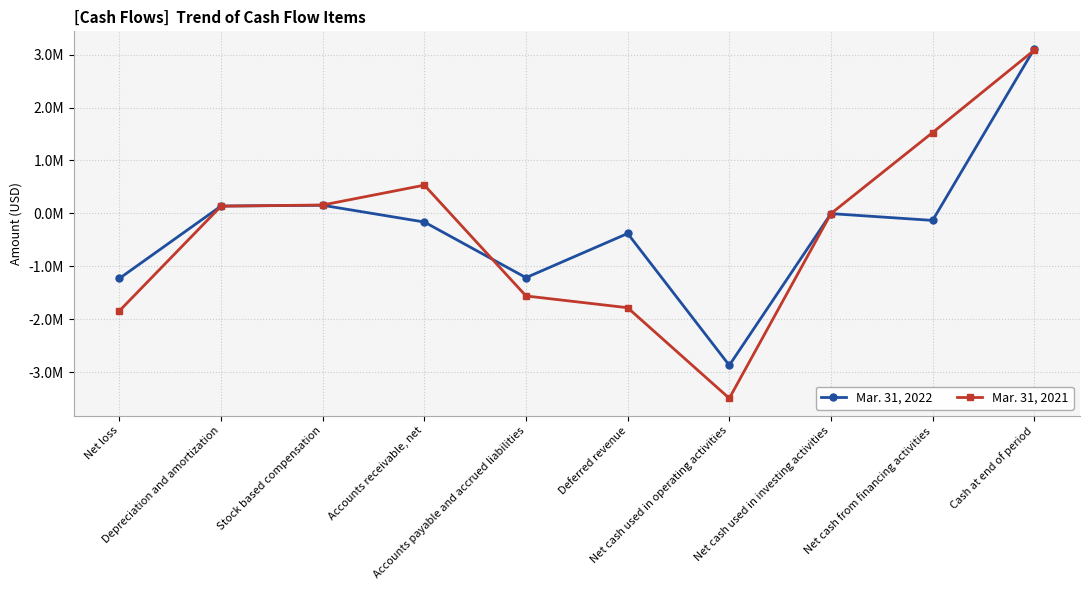

What is the label of the 9th point from the left?

Net cash from financing activities